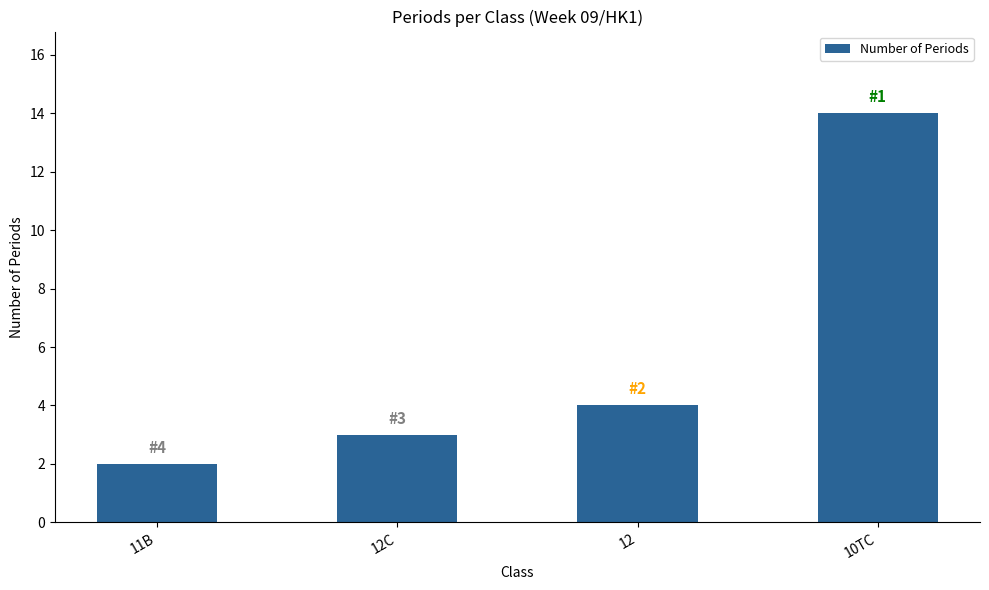

Between 10TC and 12C, which is larger?

10TC